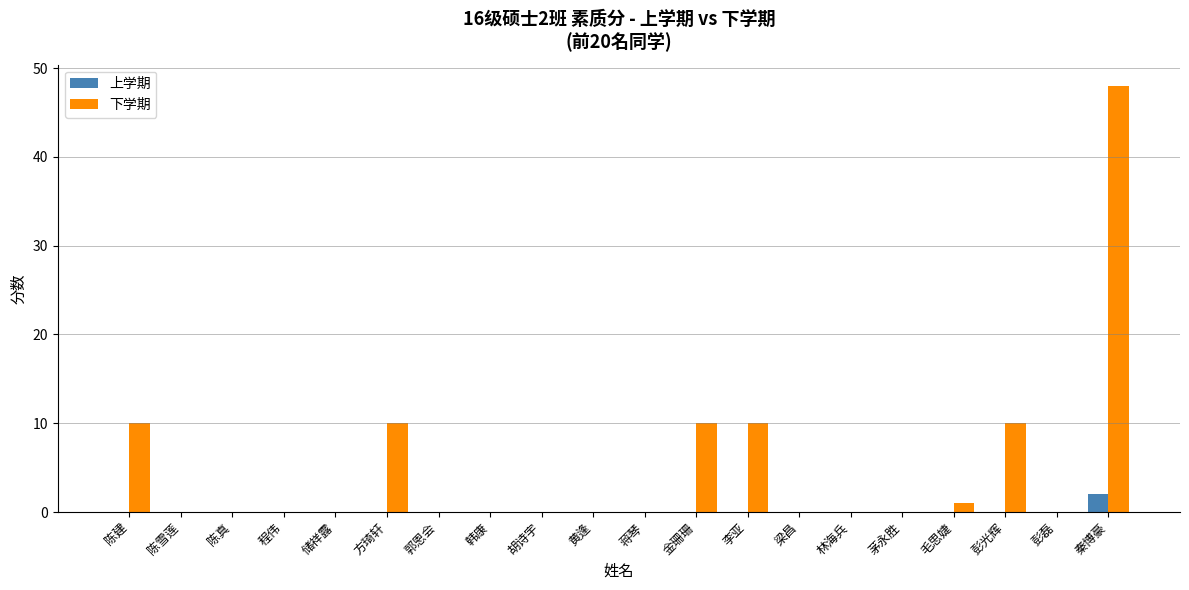

Between 陈建 and 郭恩会, which series saw the biggest shift?

下学期